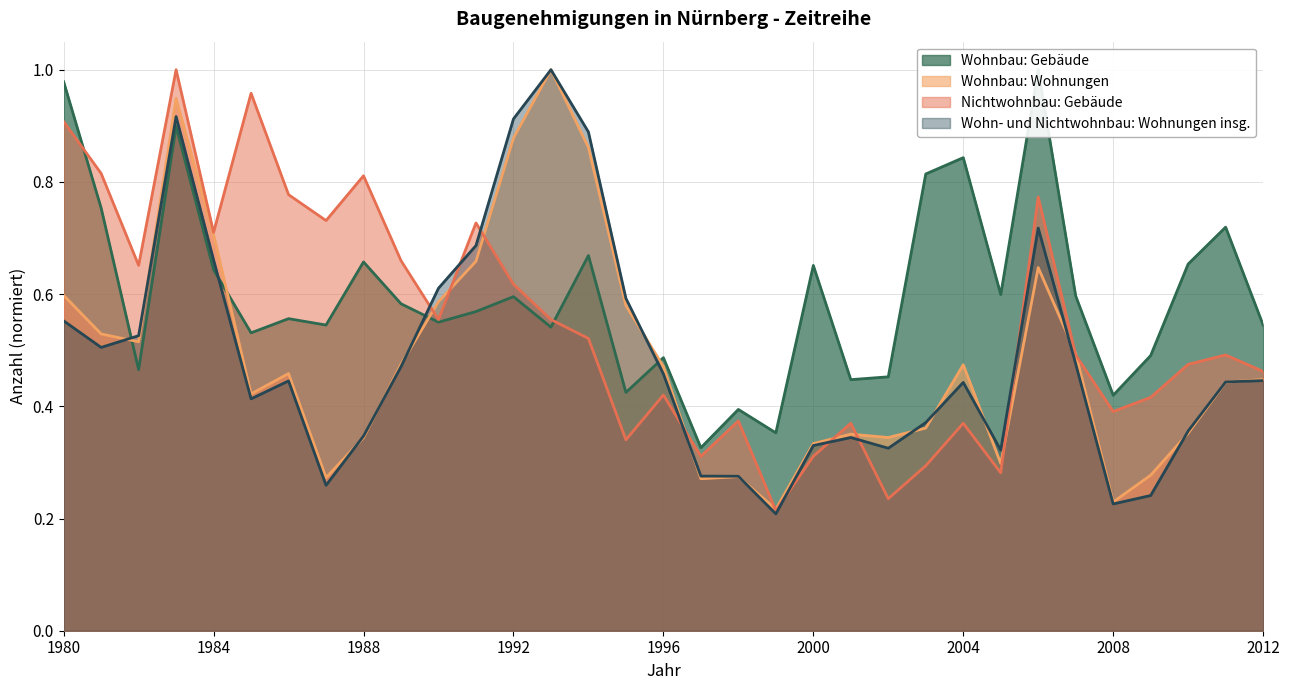

What is the total value across all series at 2004?

2.1